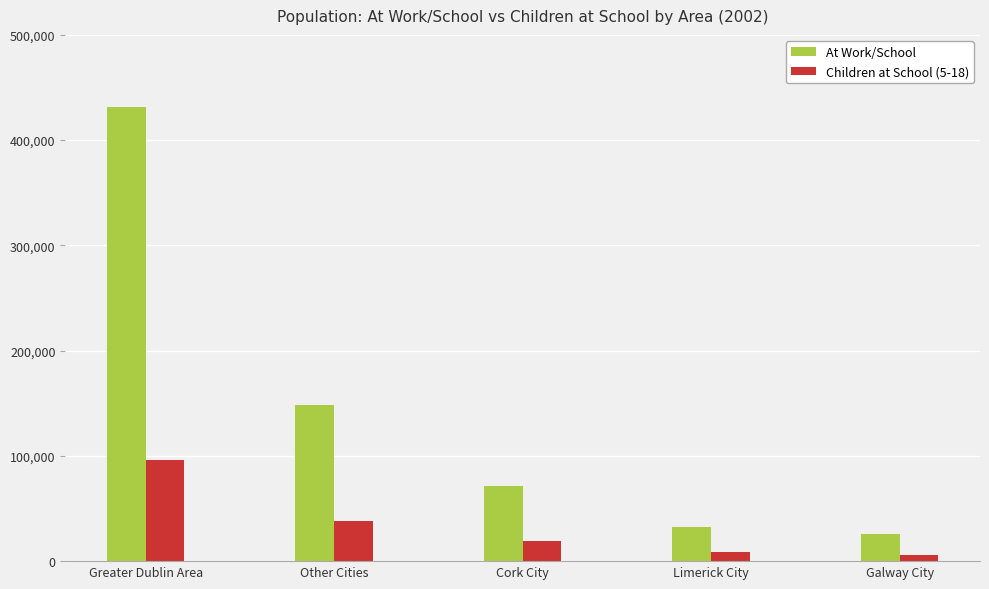

Reading left to right, extract all data points from this chart.

At Work/School: Greater Dublin Area=431714	Other Cities=148095	Cork City=71553	Limerick City=32808	Galway City=25801
Children at School (5-18): Greater Dublin Area=96143	Other Cities=37695	Cork City=18944	Limerick City=8503	Galway City=5431